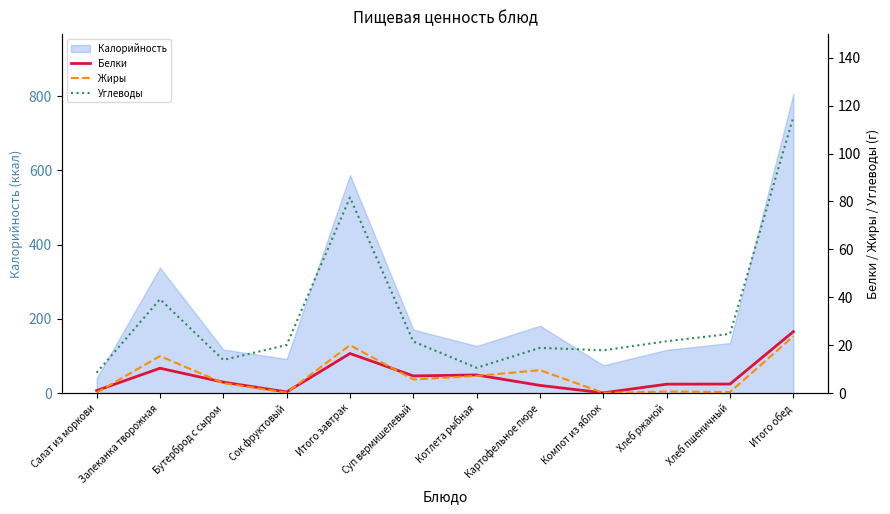

The Калорийность series shows 587.3 at Итого завтрак. True or false?

True